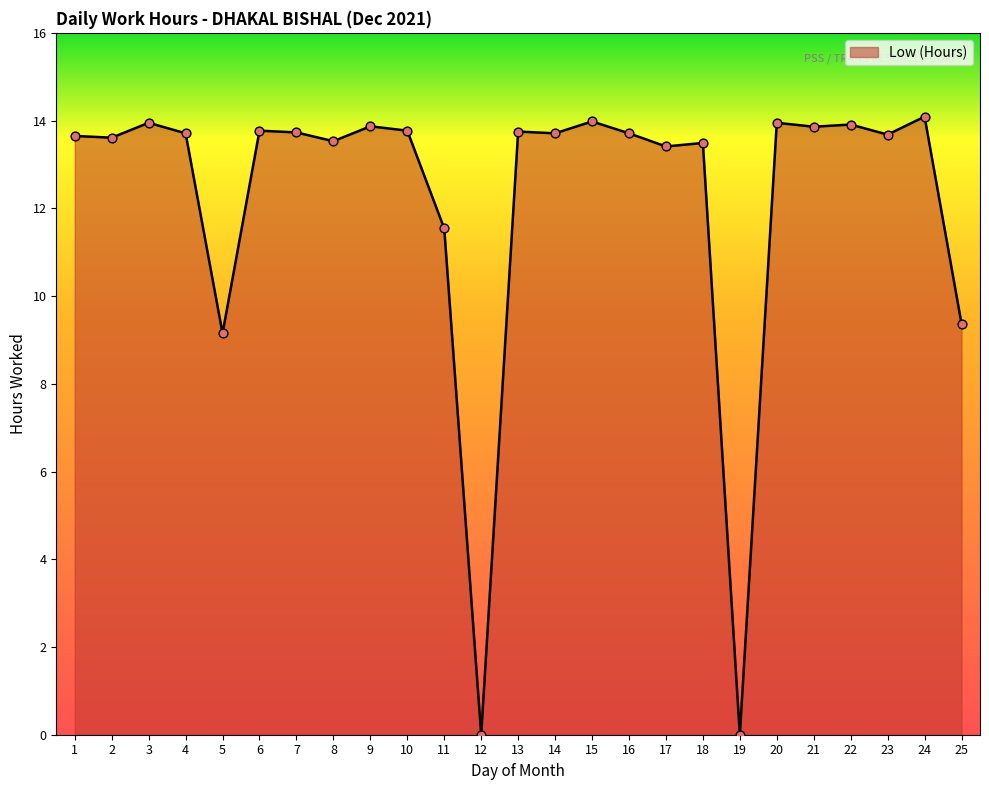

What is the change in value from 14 to 25?

-4.3